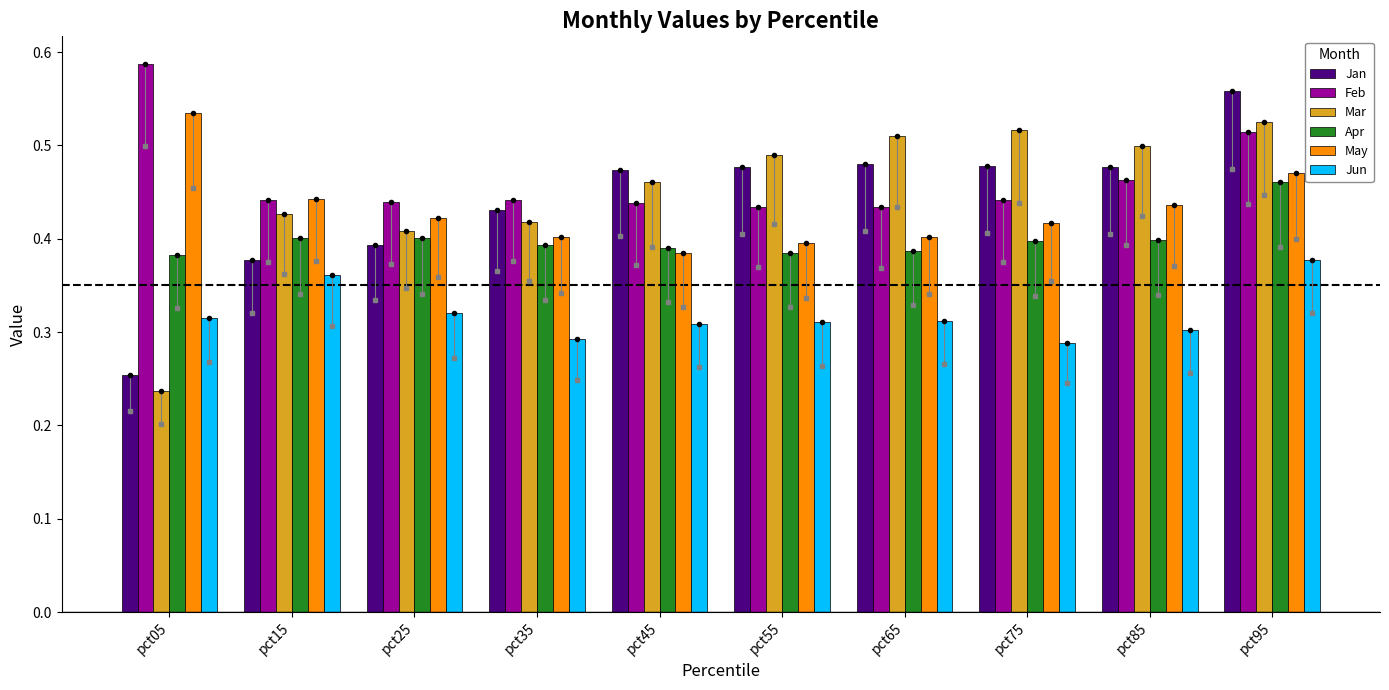

How many groups of bars are there?

10